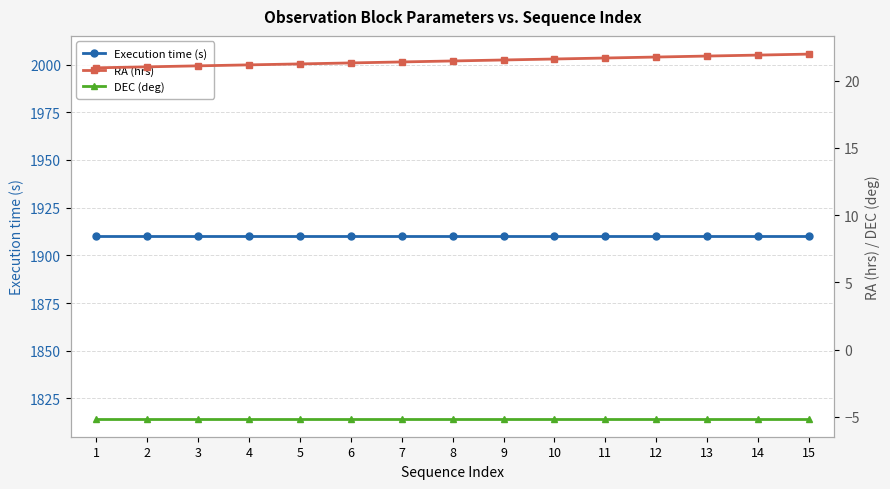

Which series has the largest total across all categories?

Execution time (s)